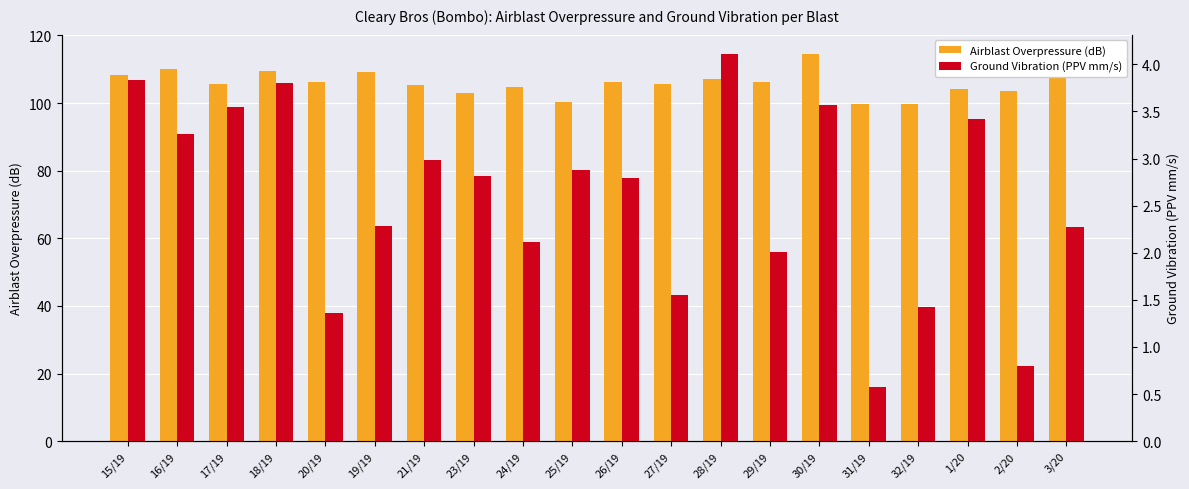

At which label does Ground Vibration (PPV mm/s) reach its minimum?

31/19